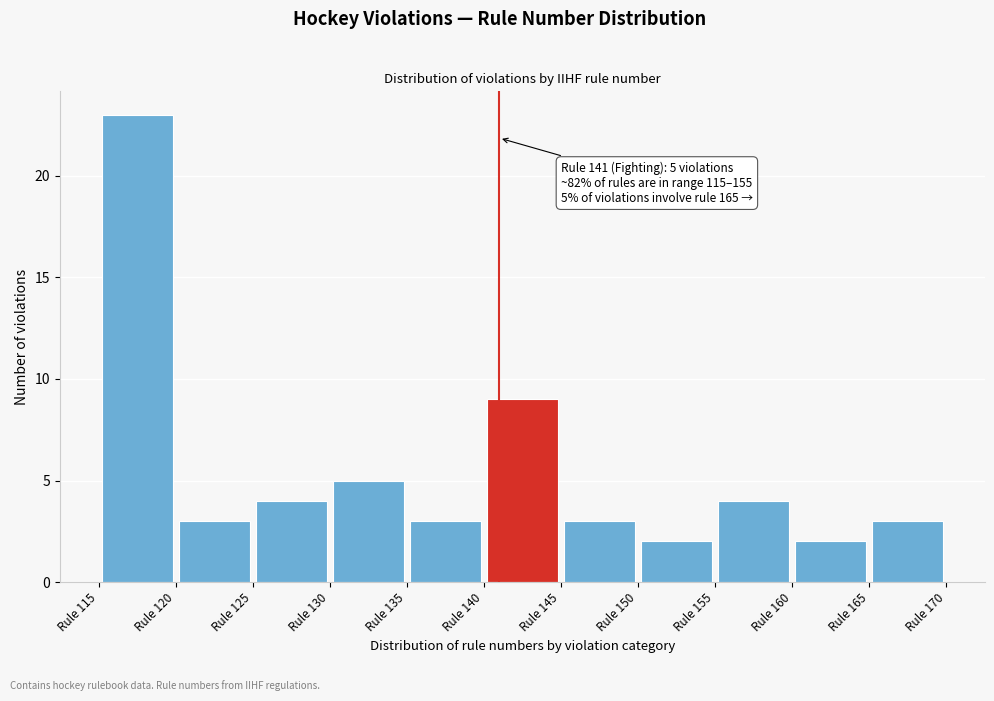

Which range on the x-axis has the tallest bar?

115 to 120